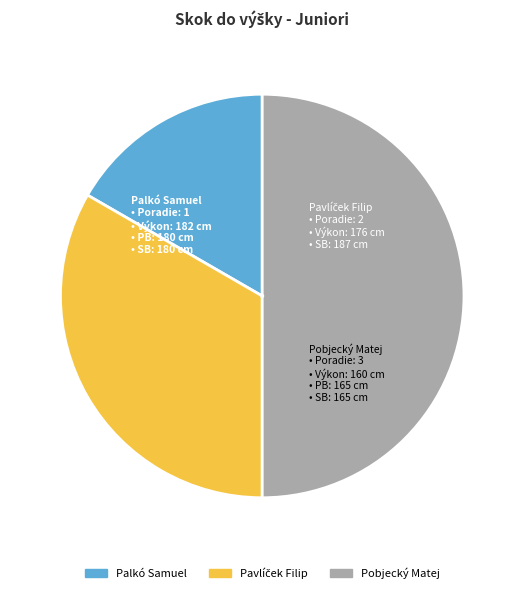

What is the ratio of the value at Palkó Samuel to the value at Pobjecký Matej?

0.3